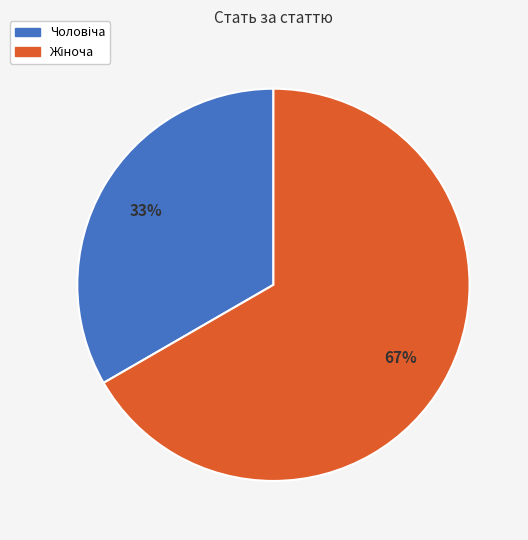

Is there any slice that represents more than half of the pie?

Yes